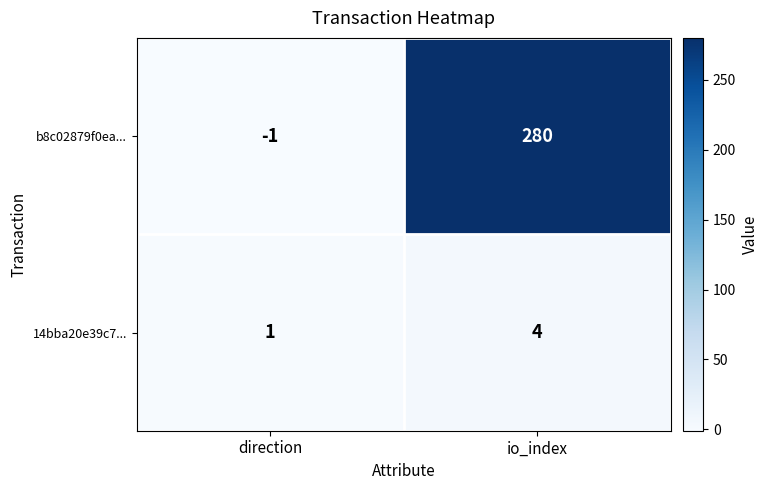

Which series has the largest total across all categories?

b8c02879f0ea...